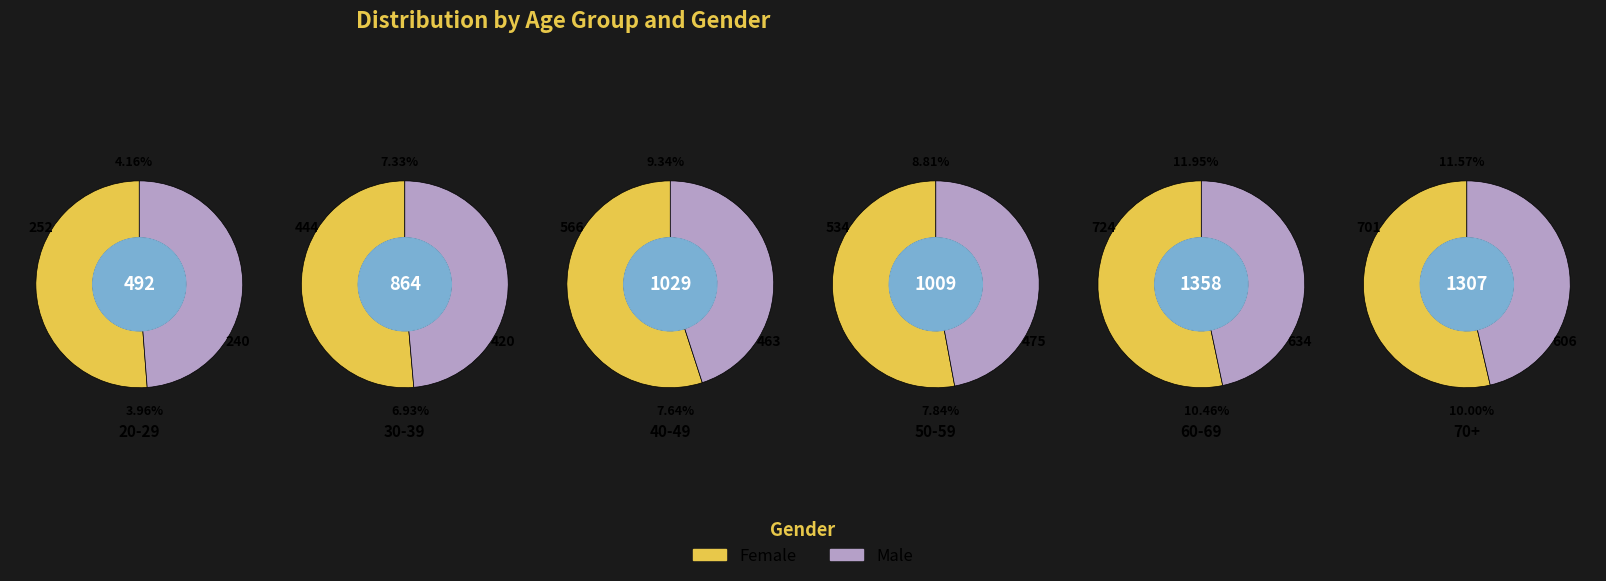

To the nearest percent, what is the difference between the 5 and 4 slice percentages?

1%